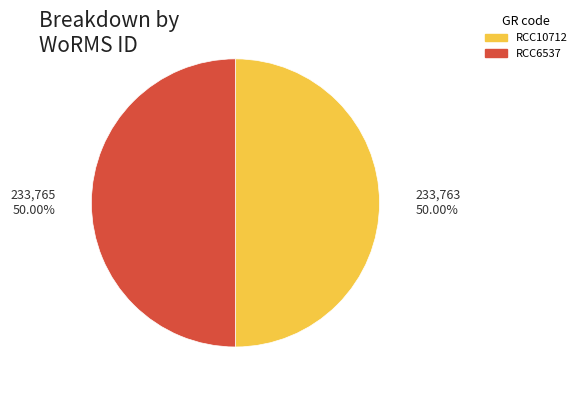

What is the ratio of the value at RCC6537 to the value at RCC10712?

1.0